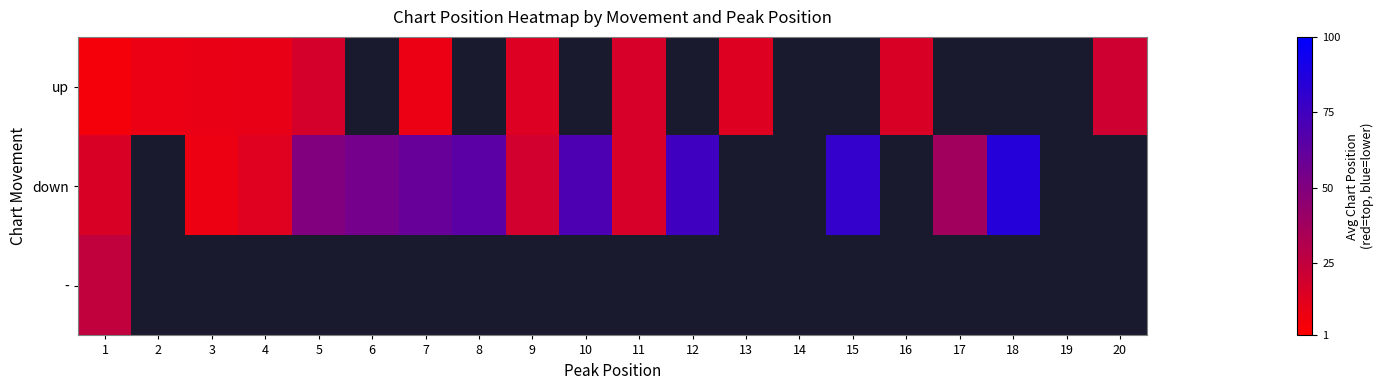

At which label does down first exceed 65?

10